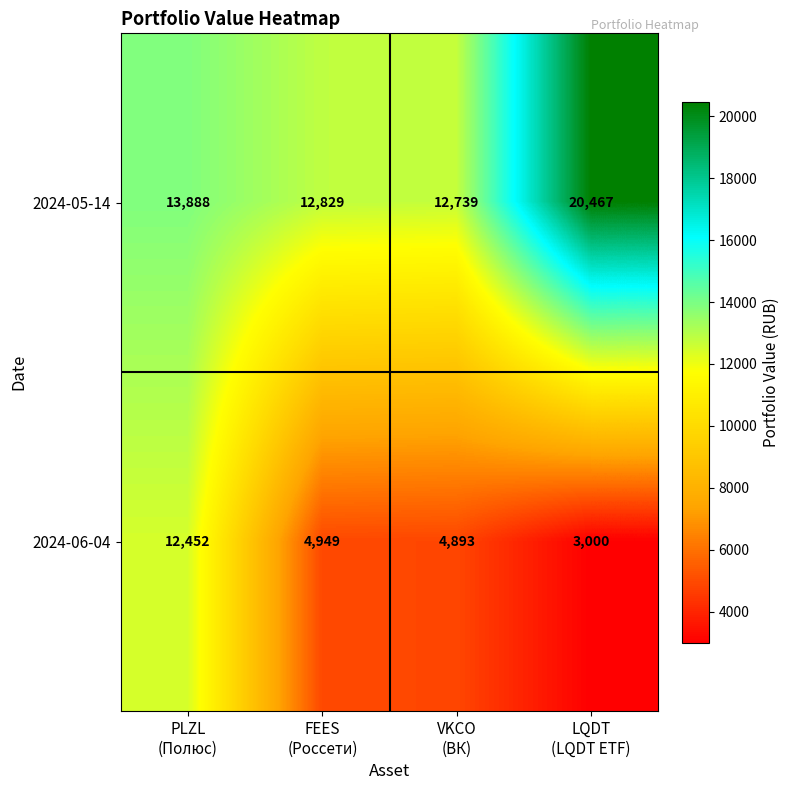

Reading left to right, extract all data points from this chart.

2024-05-14: 13888	12829	12739	20467
2024-06-04: 12452	4949	4893	3000